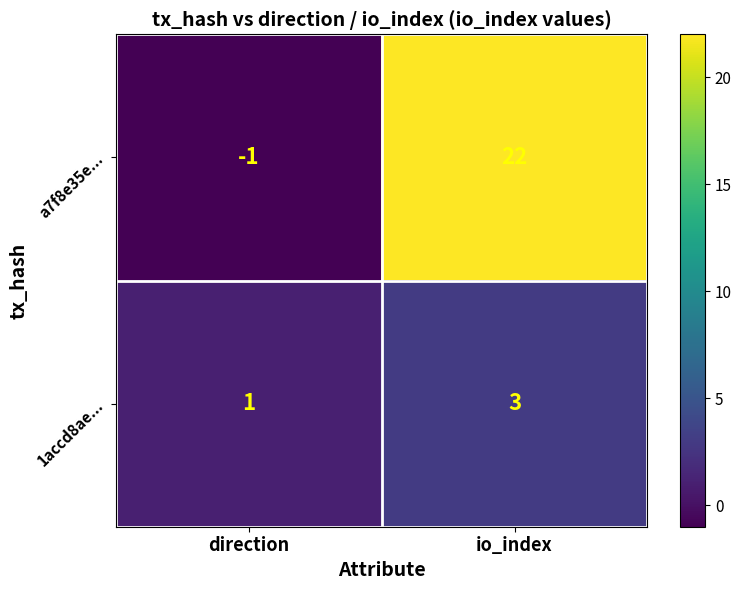

The 1accd8ae... series shows 3 at io_index. True or false?

True